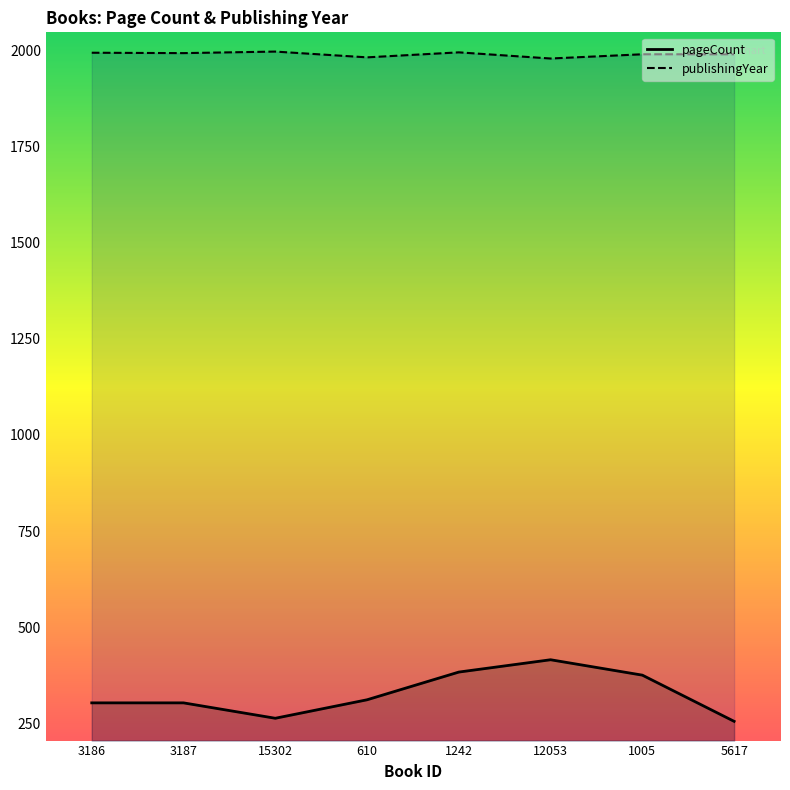

Where is publishingYear nearest to the value 1987?

1005